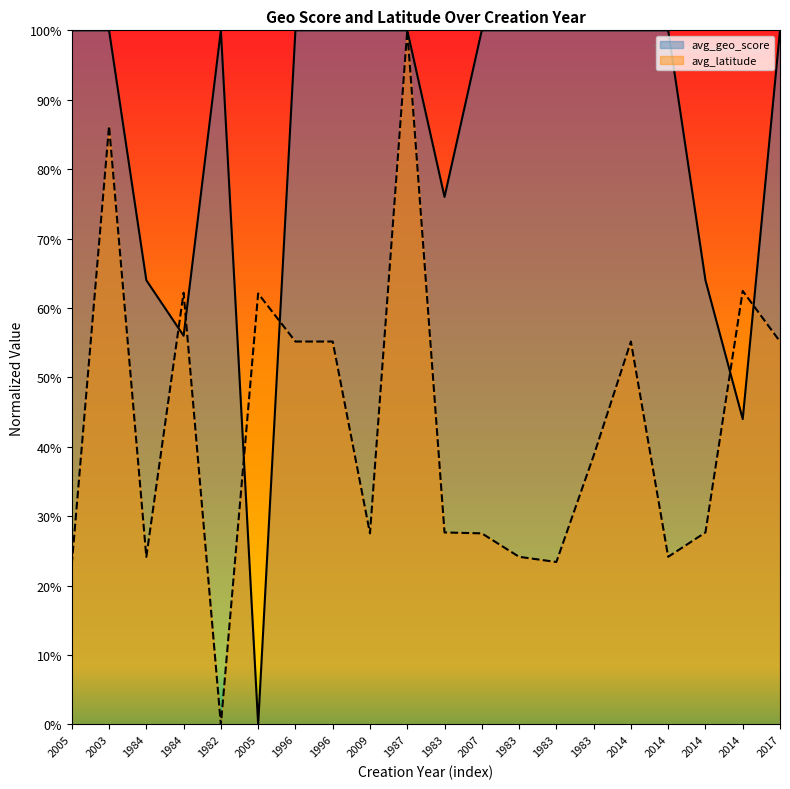

Which series ends up on top after the final intersection of avg_latitude and avg_geo_score?

avg_geo_score